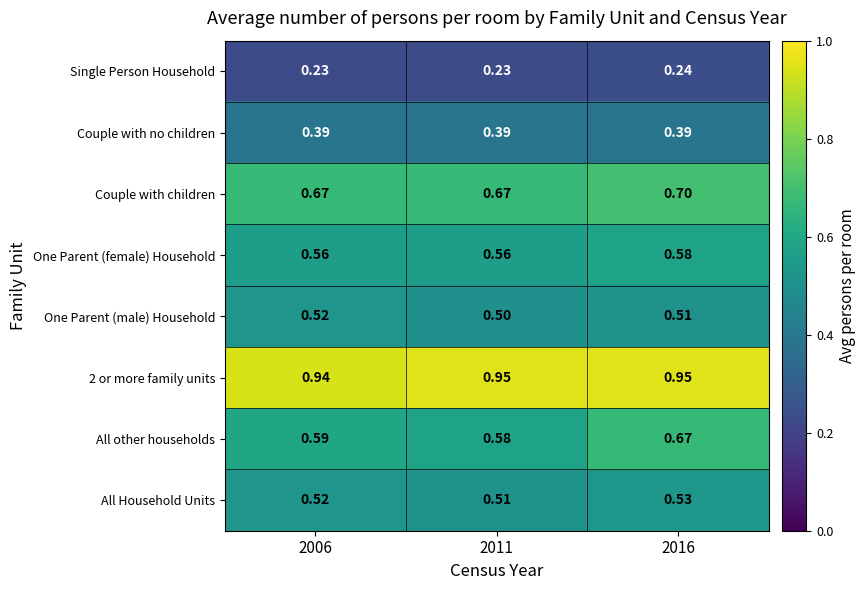

Between 2006 and 2011, which series saw the biggest shift?

One Parent (male) Household